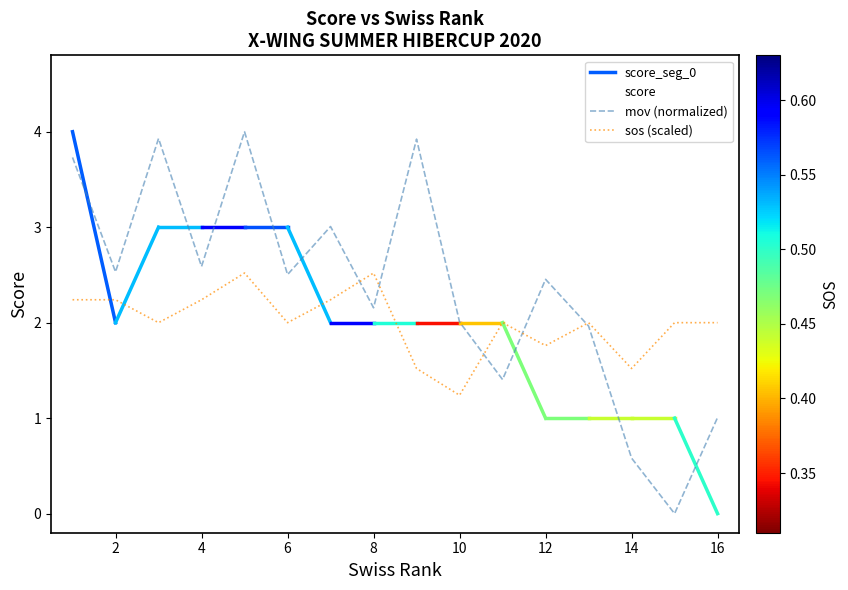

True or false: score has a value of 1.3 at 16.

False